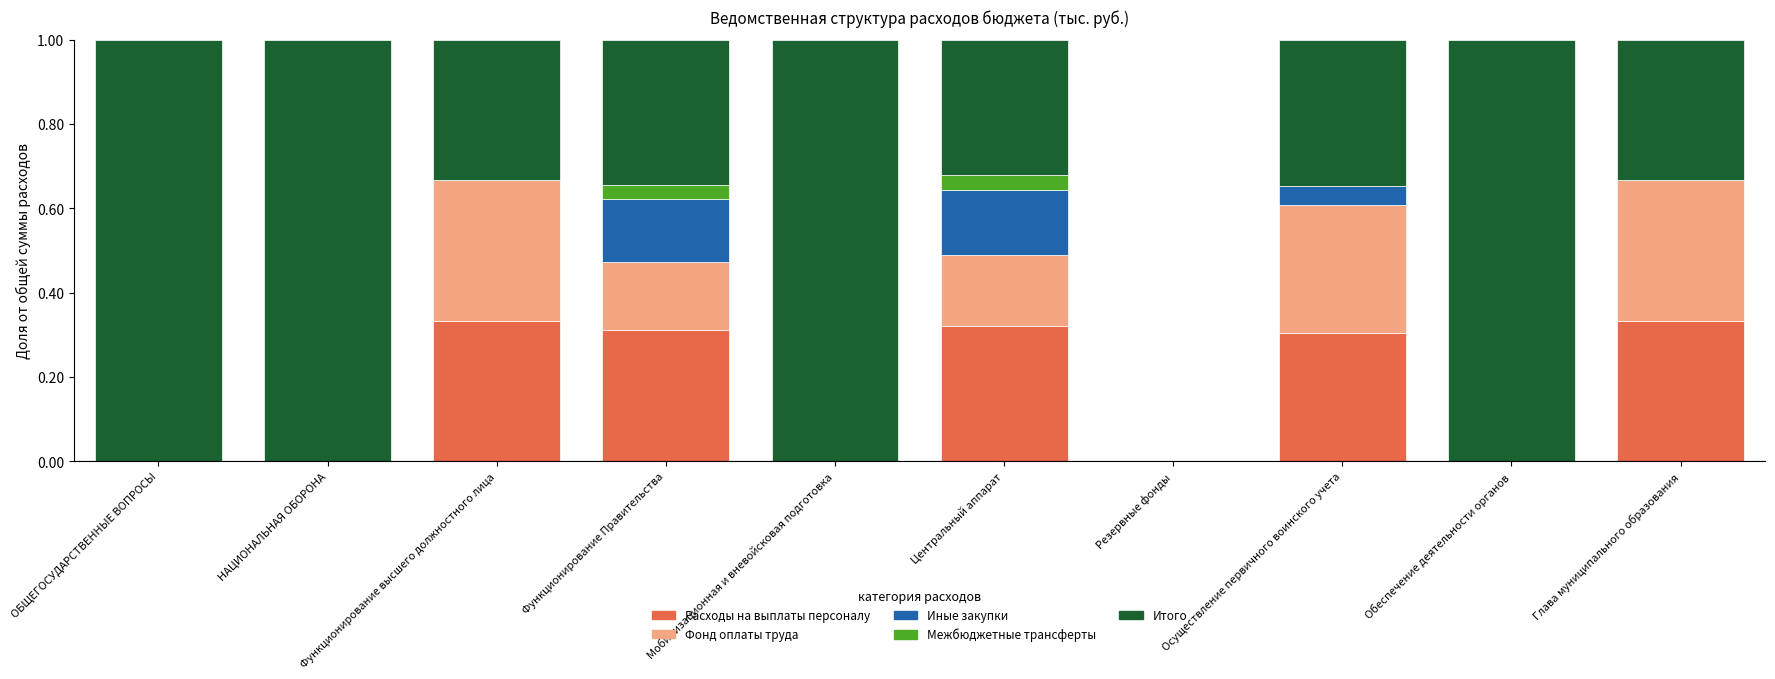

Count the number of data series in this chart.

5